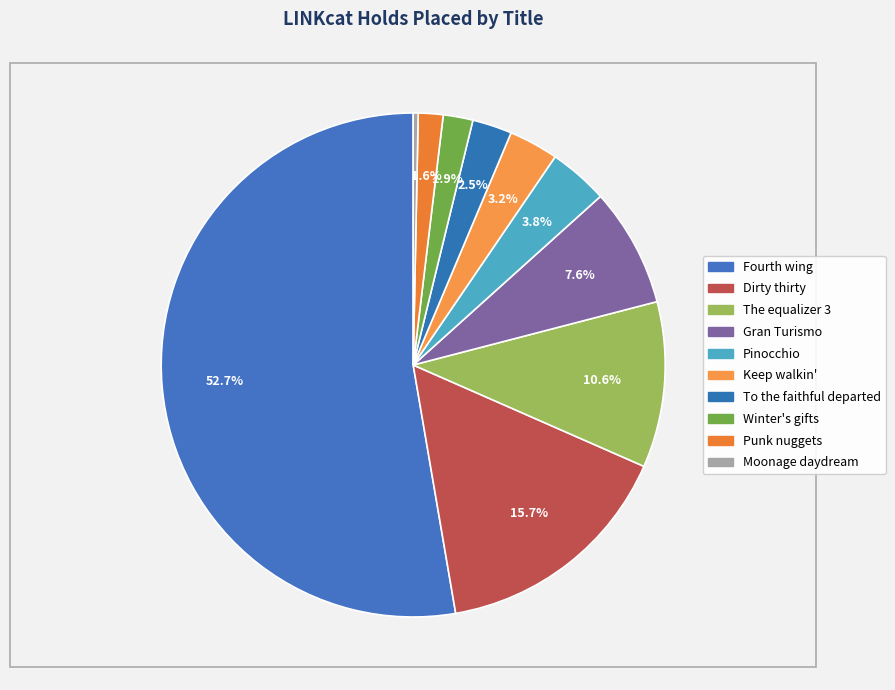

To the nearest percent, what is the difference between the largest and smallest slice percentages?

52%